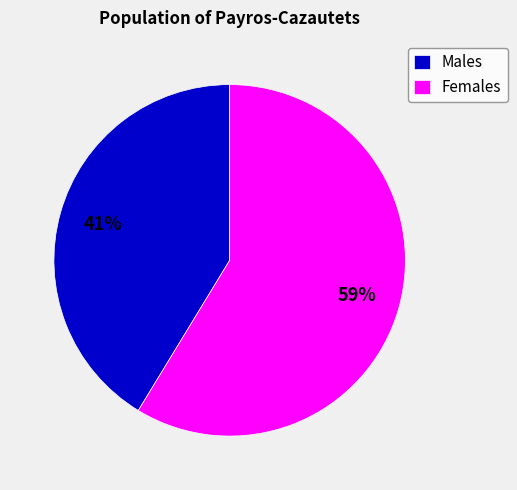

Approximately how many times larger is the value at Females compared to Males?

1.4